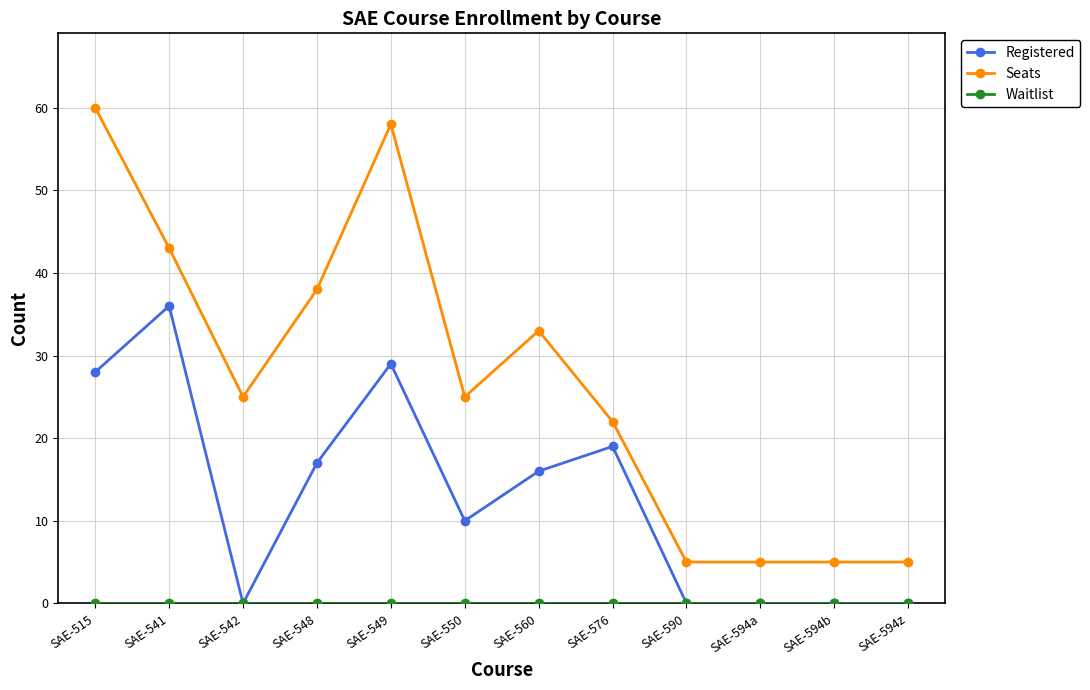

Which series has the largest total across all categories?

Seats